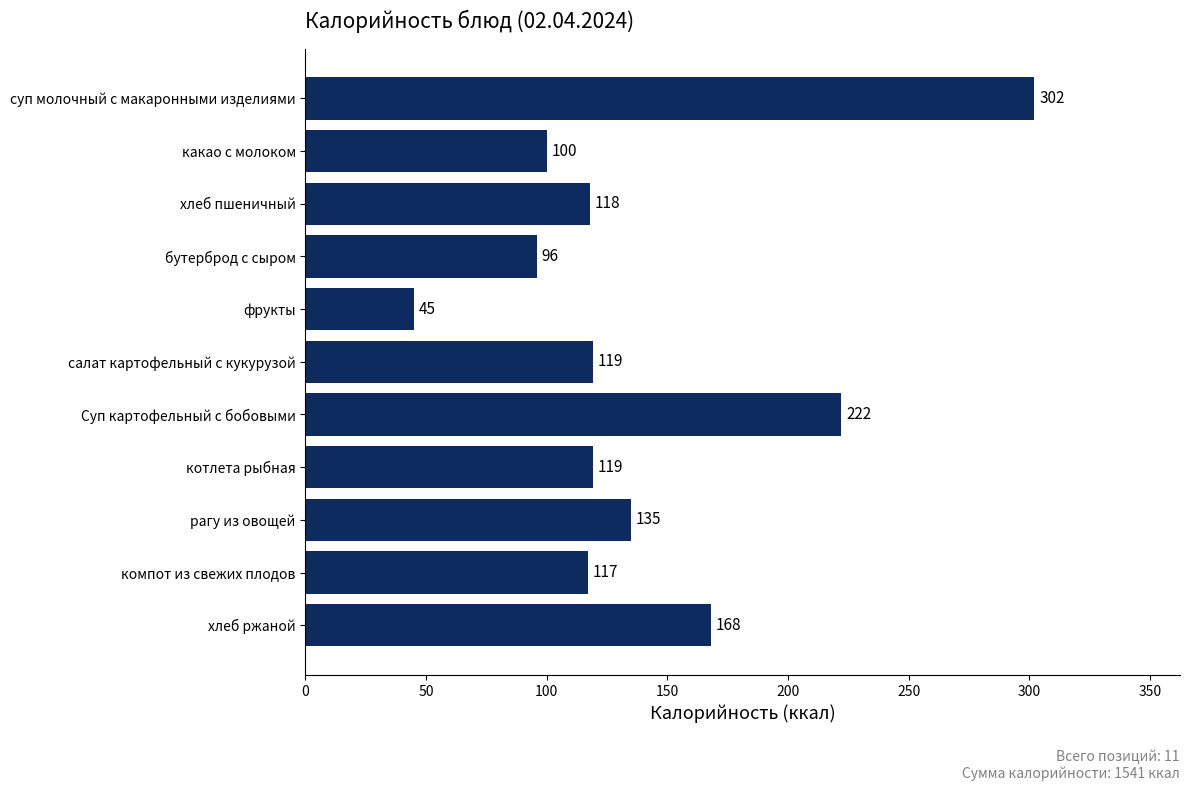

What is the greatest value displayed?

302